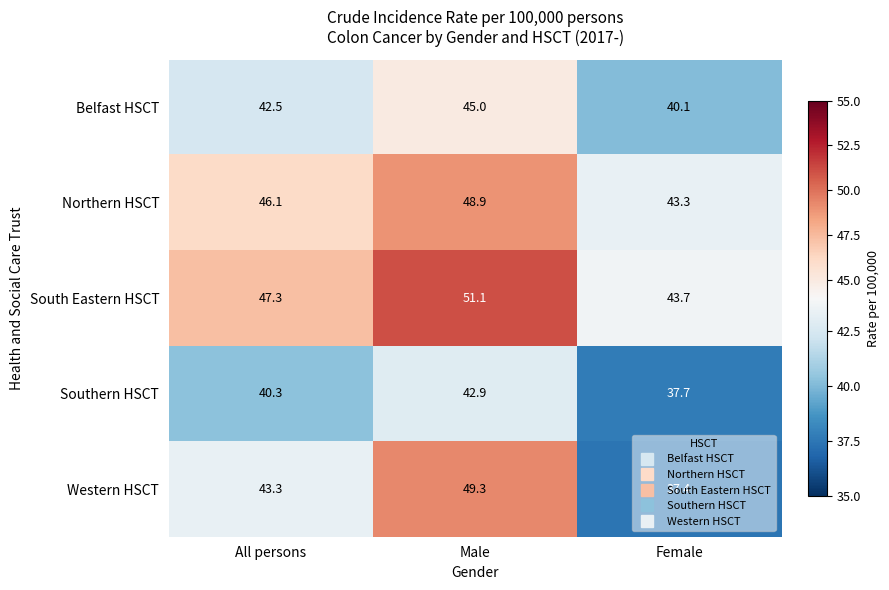

At which label does Western HSCT reach its minimum?

Female